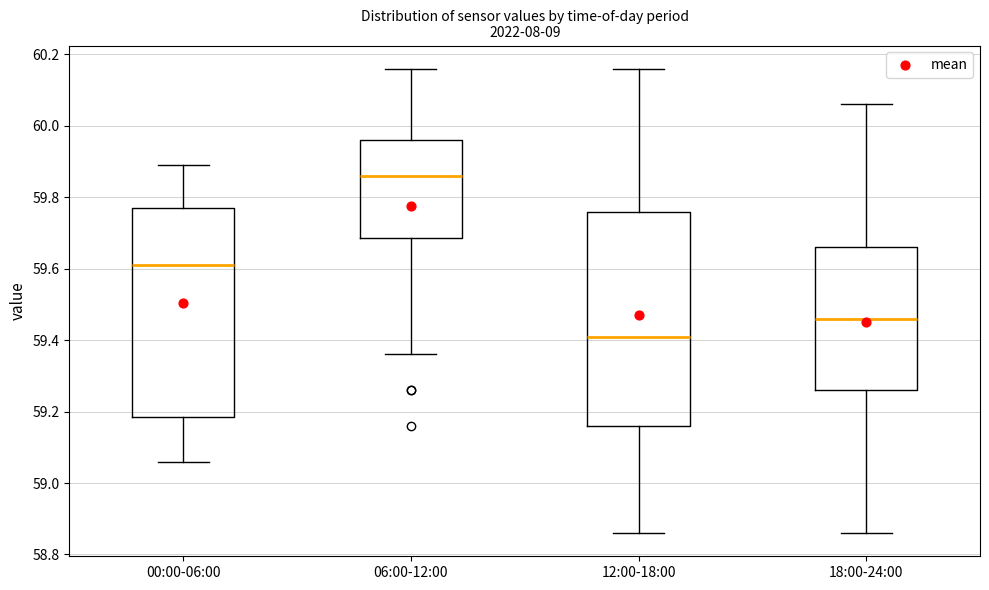

Which box's median line is the highest?

06:00-12:00